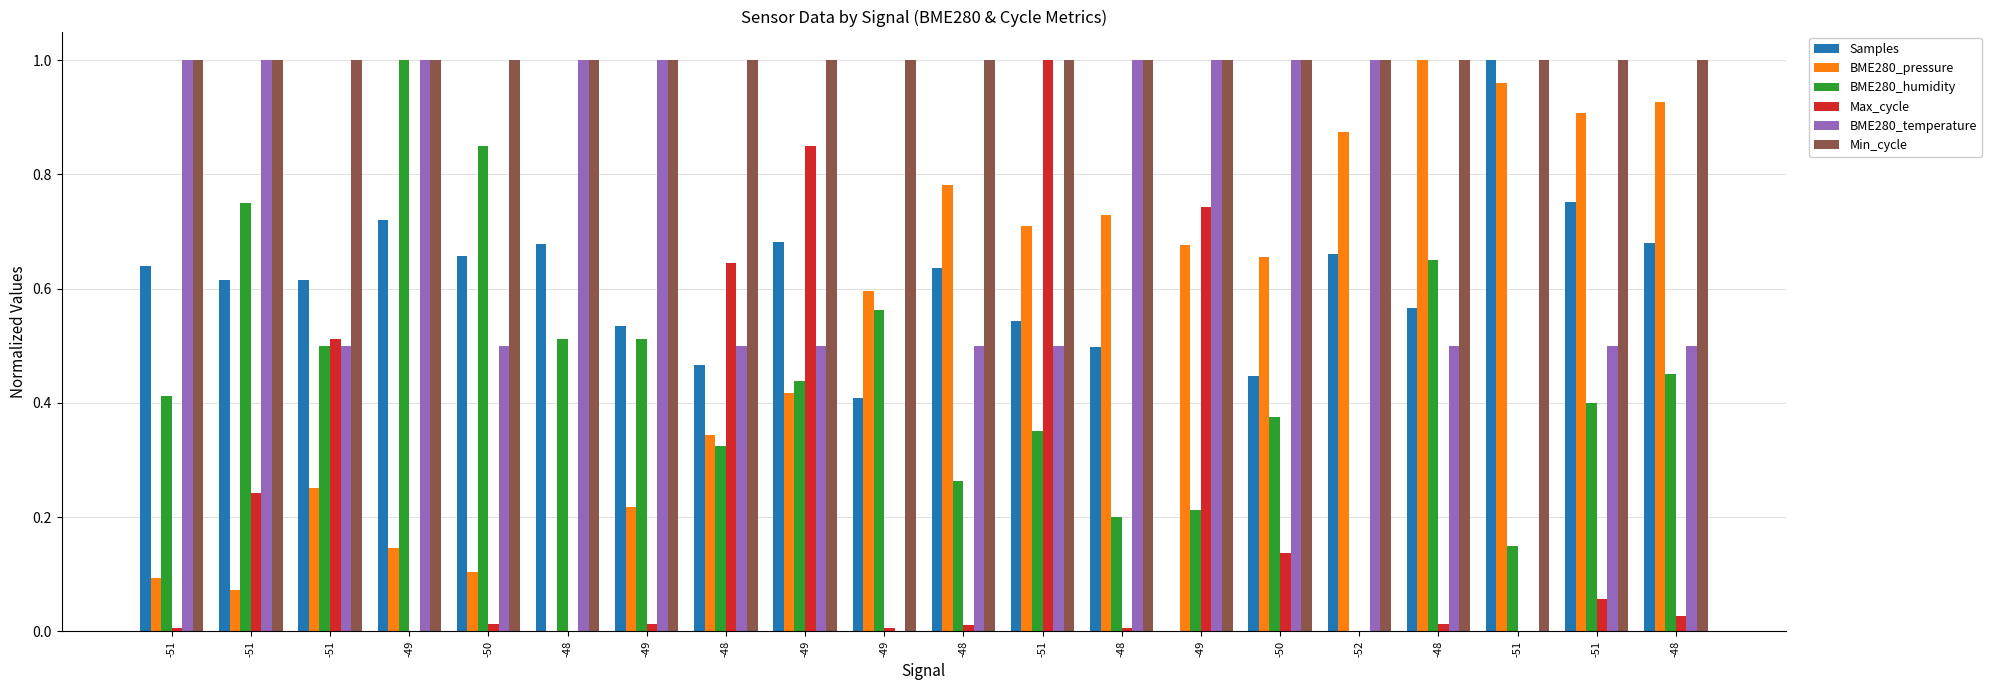

Which category has the lowest value across all series?

-49